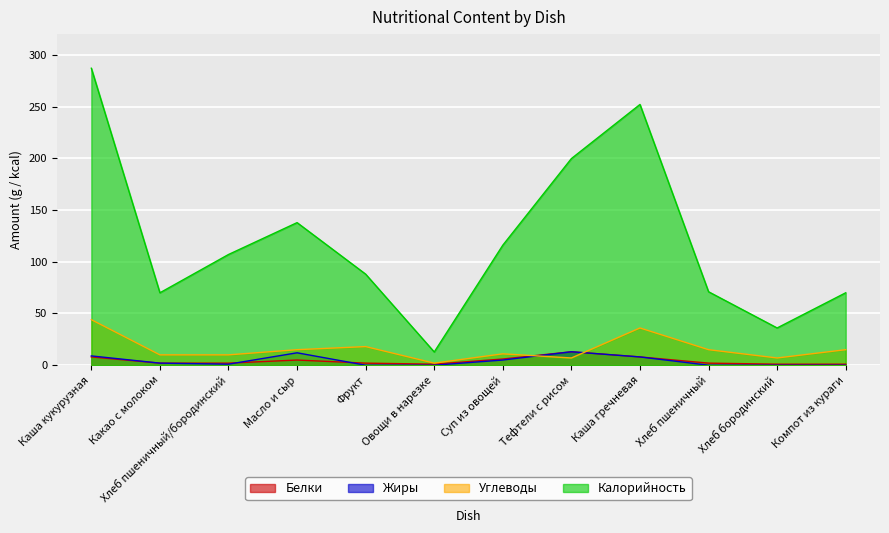

How many interior local valleys does the Калорийность series have?

3